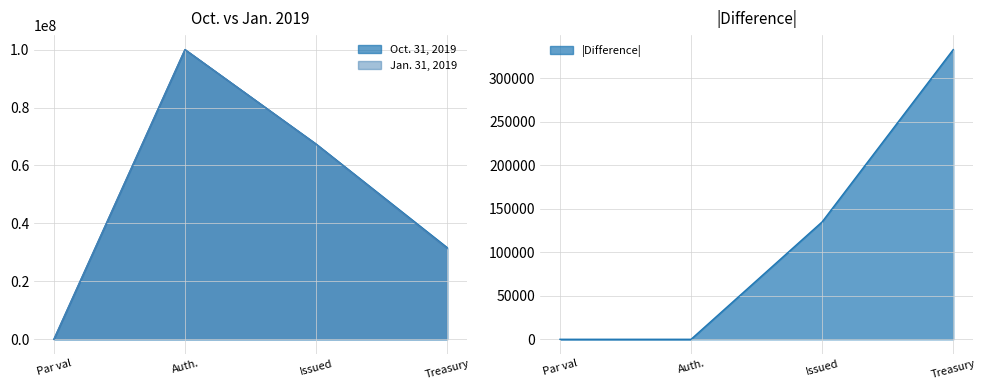

How many categories are shown in the chart?

4